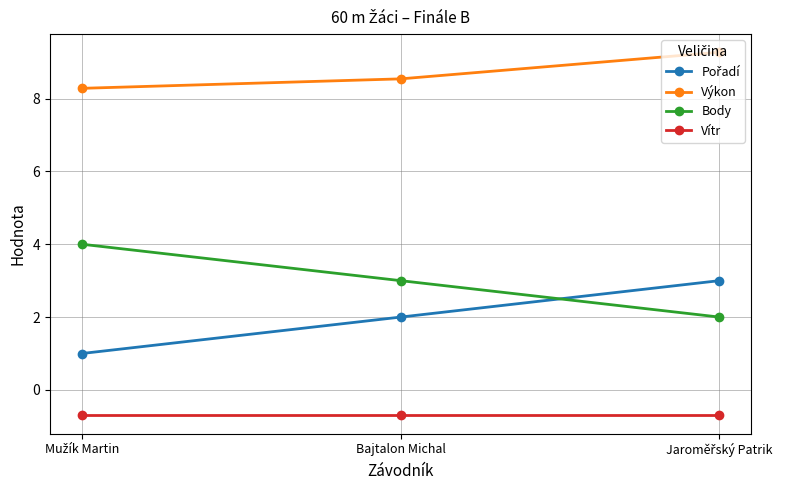

What is the lowest value of the Body series?

2.0